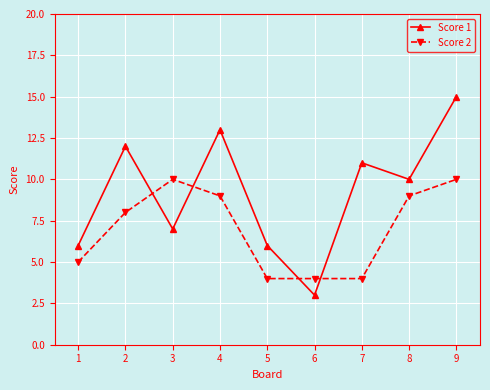

True or false: Score 2 and Score 1 intersect in this chart.

True